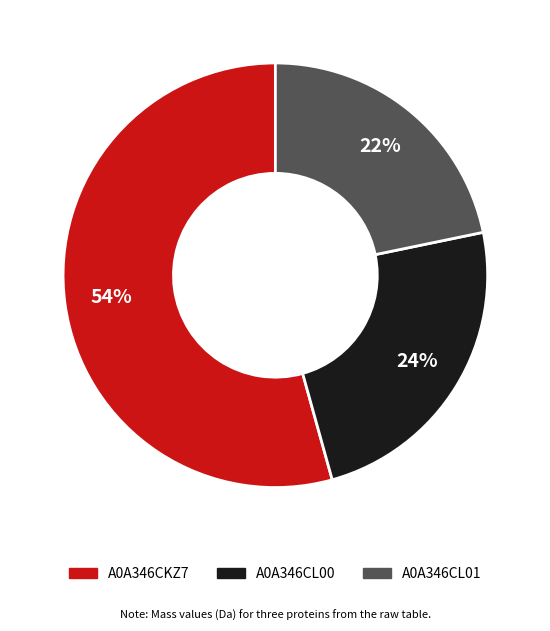

Does any single category account for the majority?

Yes